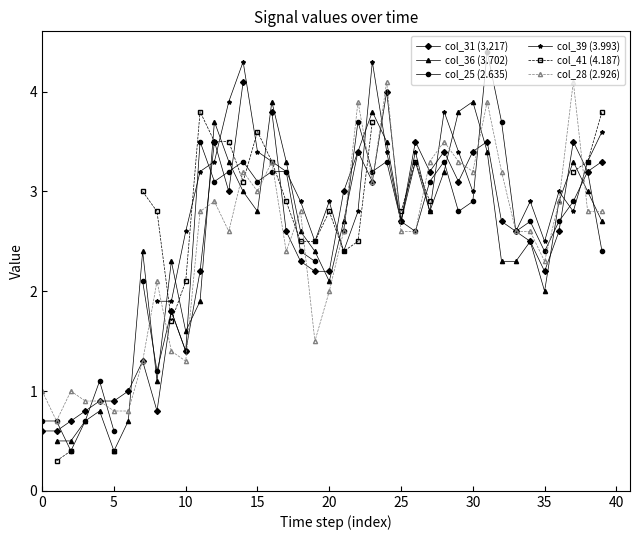

Where does the col_39 (3.993) series first go above 2?

10